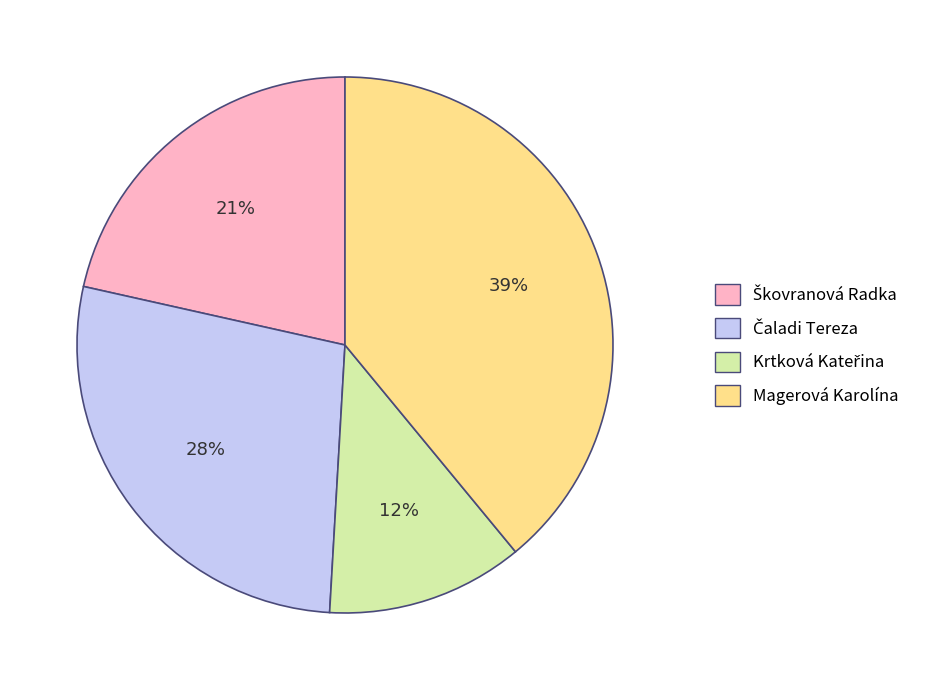

The Magerová Karolína slice represents 39% of the pie. True or false?

True